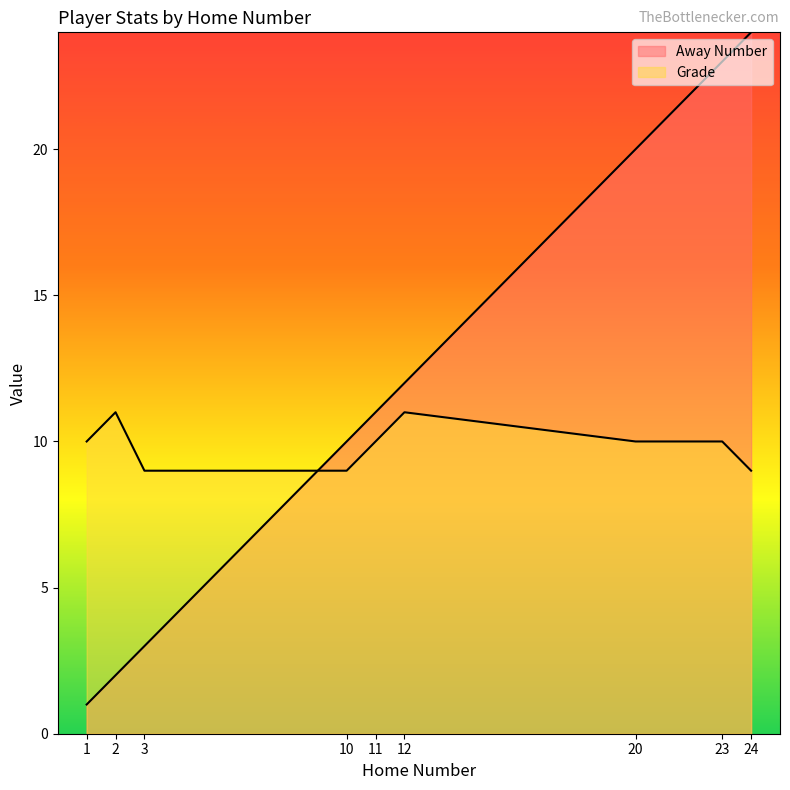

How many data points in Grade are above 10?

2